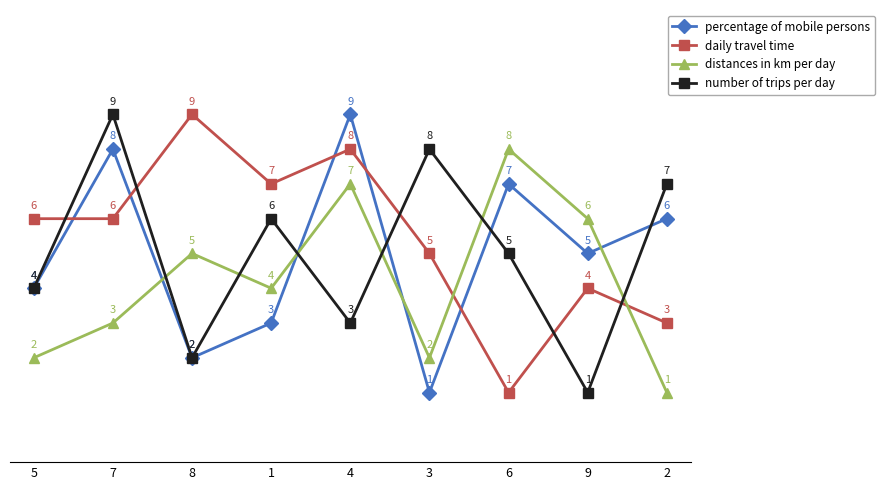

The percentage of mobile persons series shows 8 at 9. True or false?

False